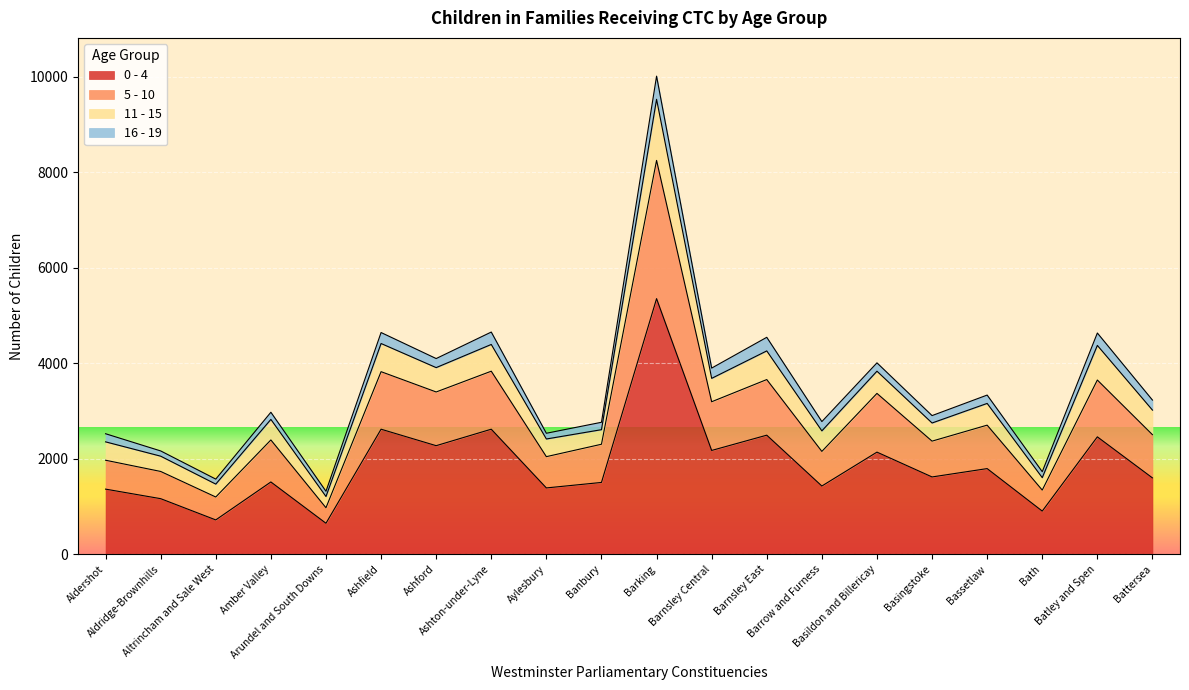

The value of 5 - 10 at Amber Valley is 1412. True or false?

False